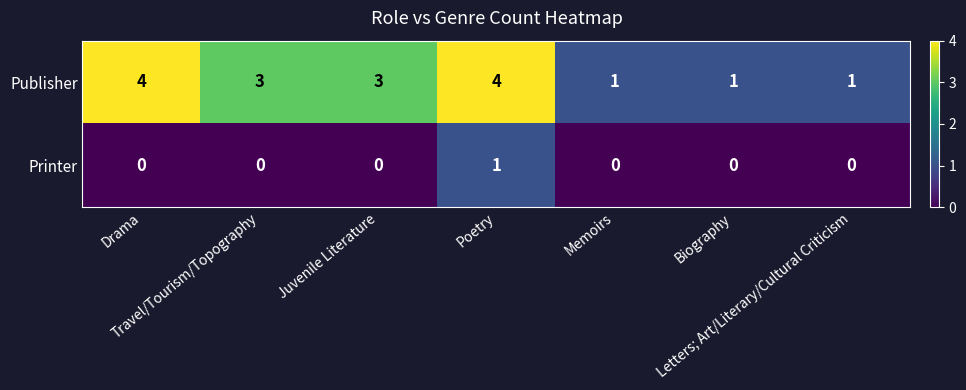

Which series has the largest total across all categories?

Publisher